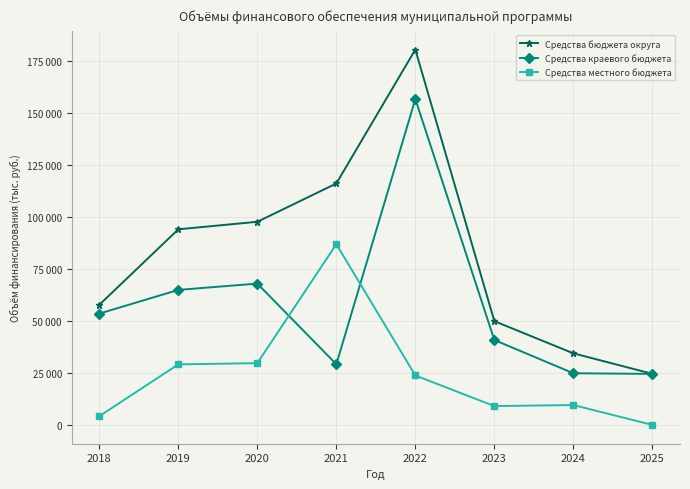

How many interior local peaks does the Средства краевого бюджета series have?

2